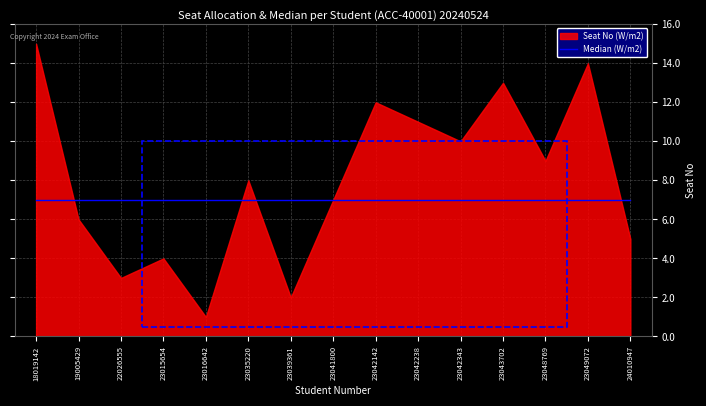

Reading left to right, what are all the values shown in this chart?

15	6	3	4	1	8	2	7	12	11	10	13	9	14	5